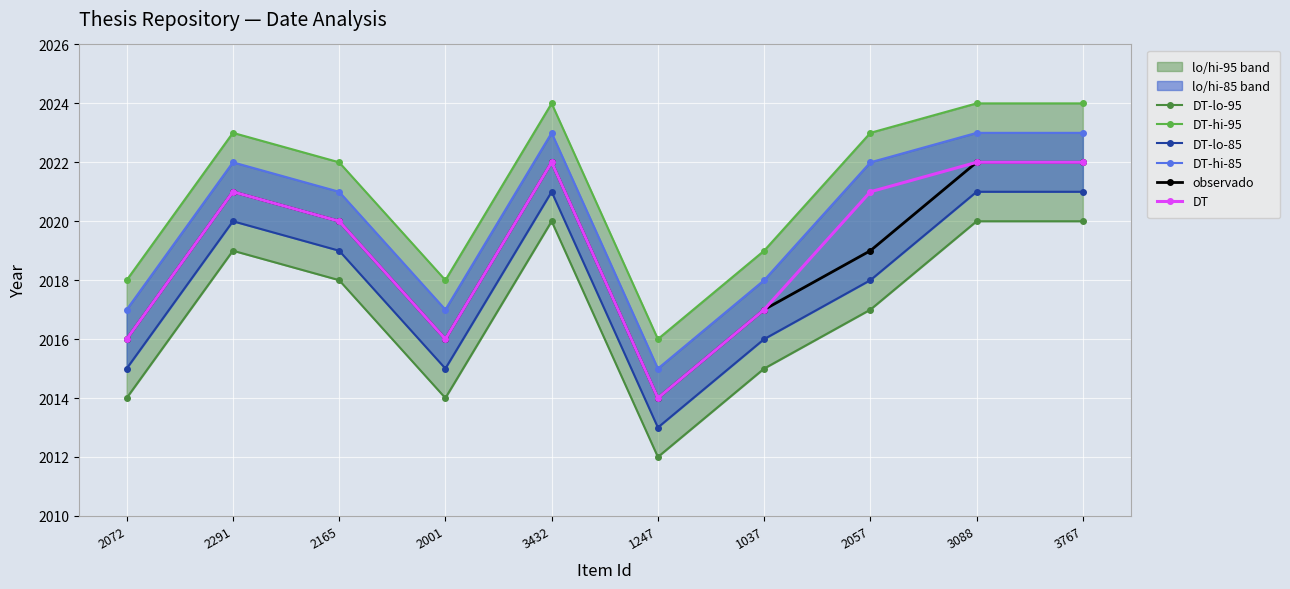

At which label does DT-hi-85 reach its minimum?

1247